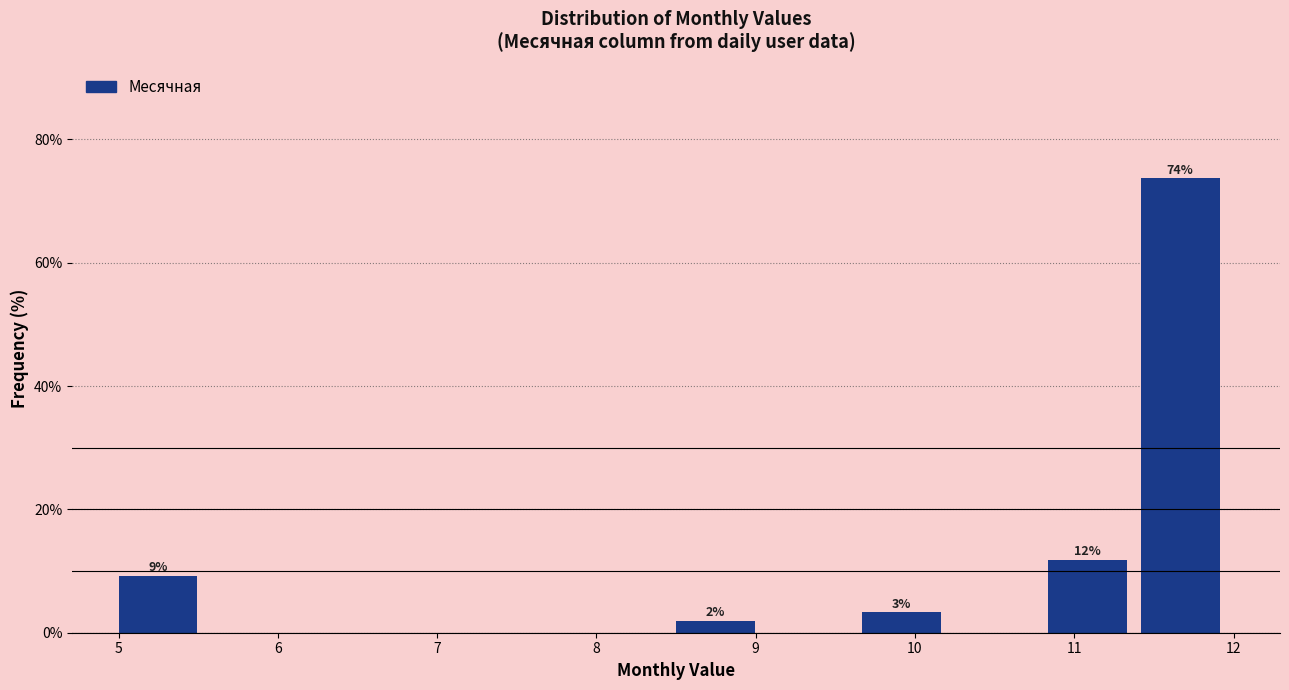

Which range on the x-axis has the tallest bar?

11.4 to 12.0